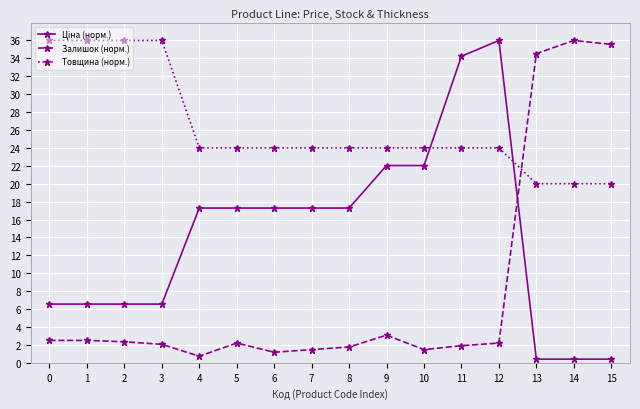

Between 2 and 13, which series saw the biggest shift?

Залишок (норм.)